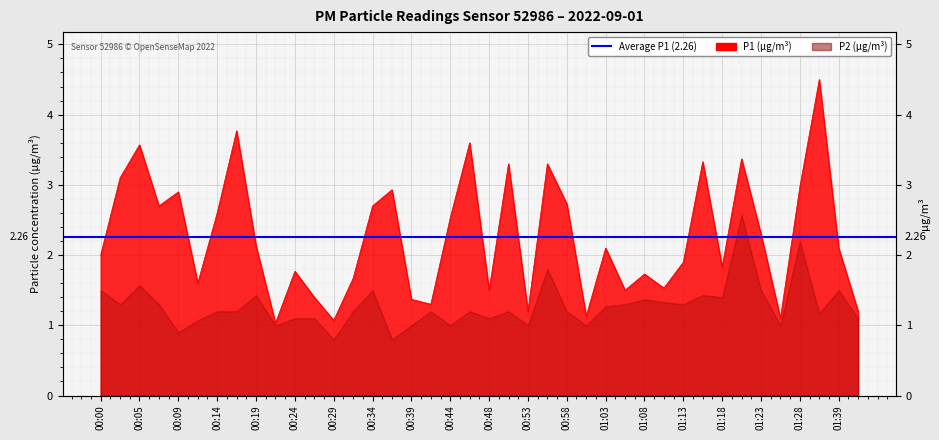

What is the change in value from 00:09 to 00:34?

-0.2